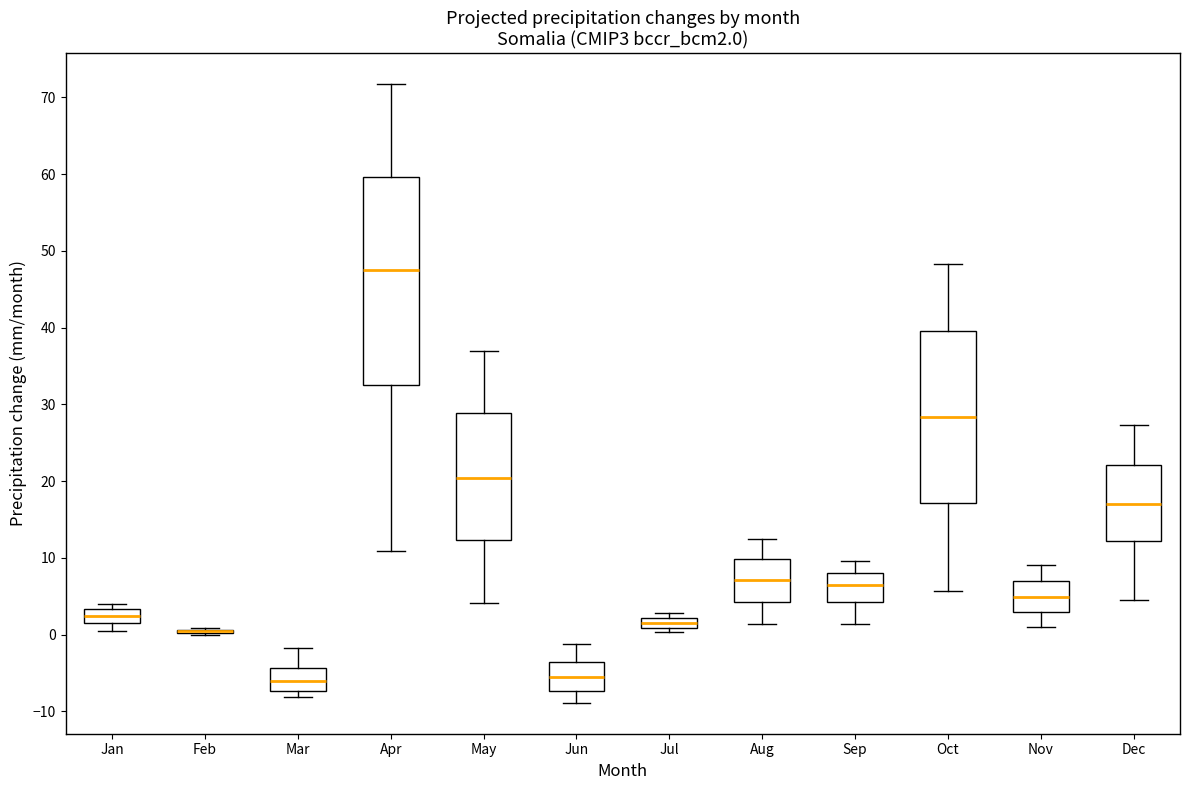

Comparing the boxes themselves (not the whiskers), which one is the tallest?

Apr